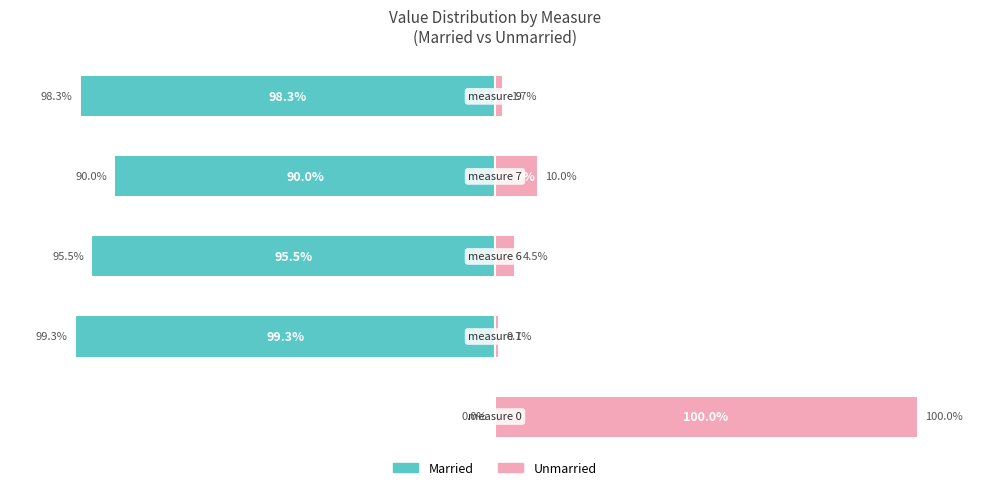

Reading left to right, what are all the values shown in this chart?

Married: 0.0	-99.3	-95.5	-90.0	-98.3
Unmarried: 100.0	0.7	4.5	10.0	1.7